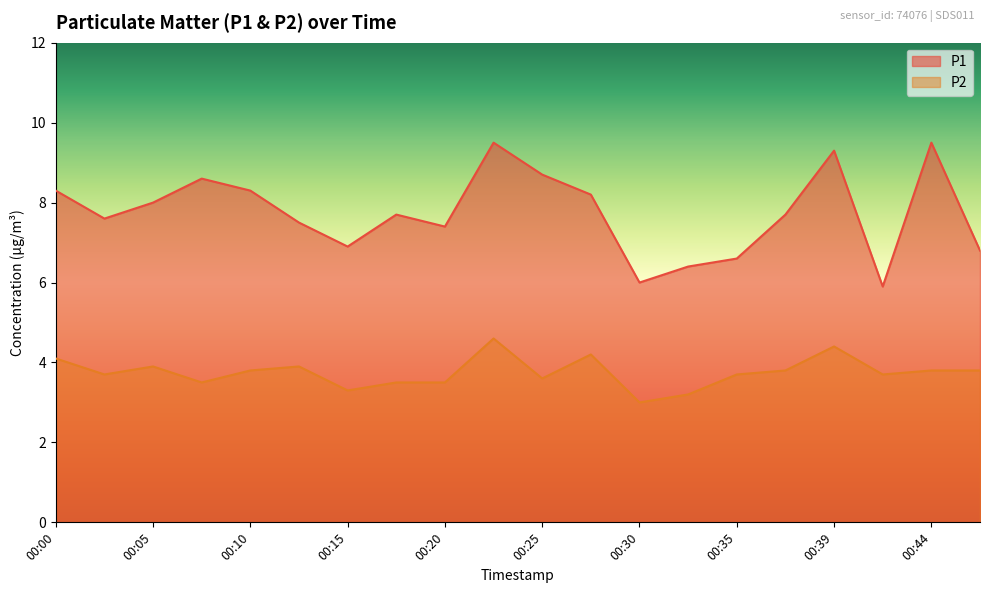

Rank the series by their maximum value, from lowest to highest.

P2, P1